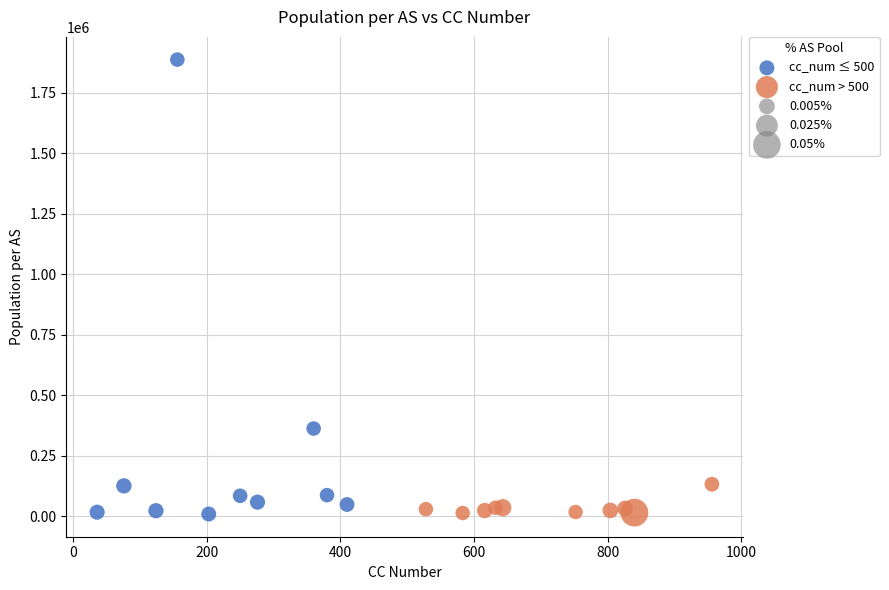

Which series has the largest Y range (max minus min)?

cc_num ≤ 500